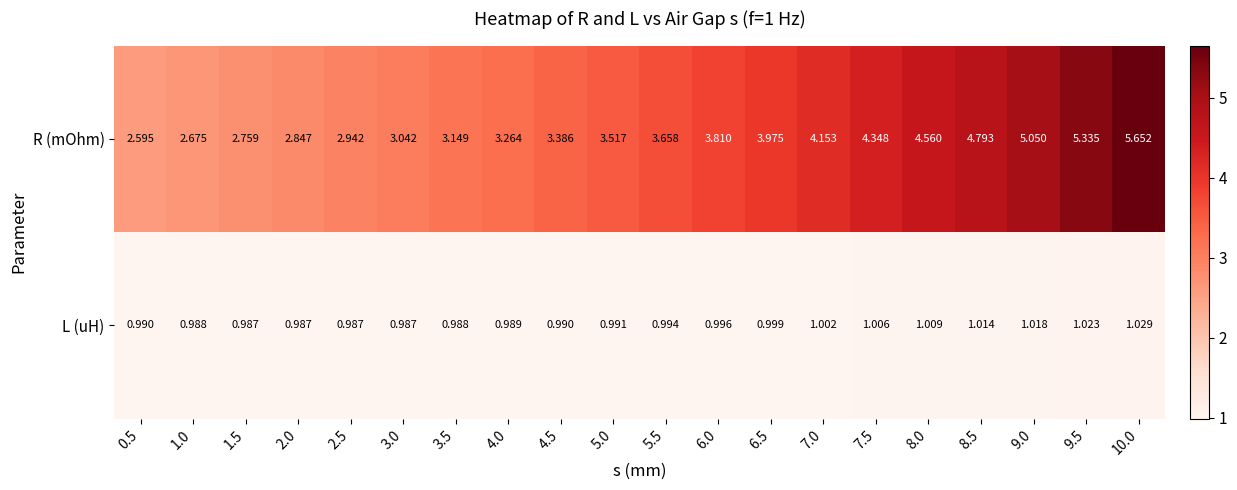

Rank the series by their average value, from highest to lowest.

R (mOhm), L (uH)